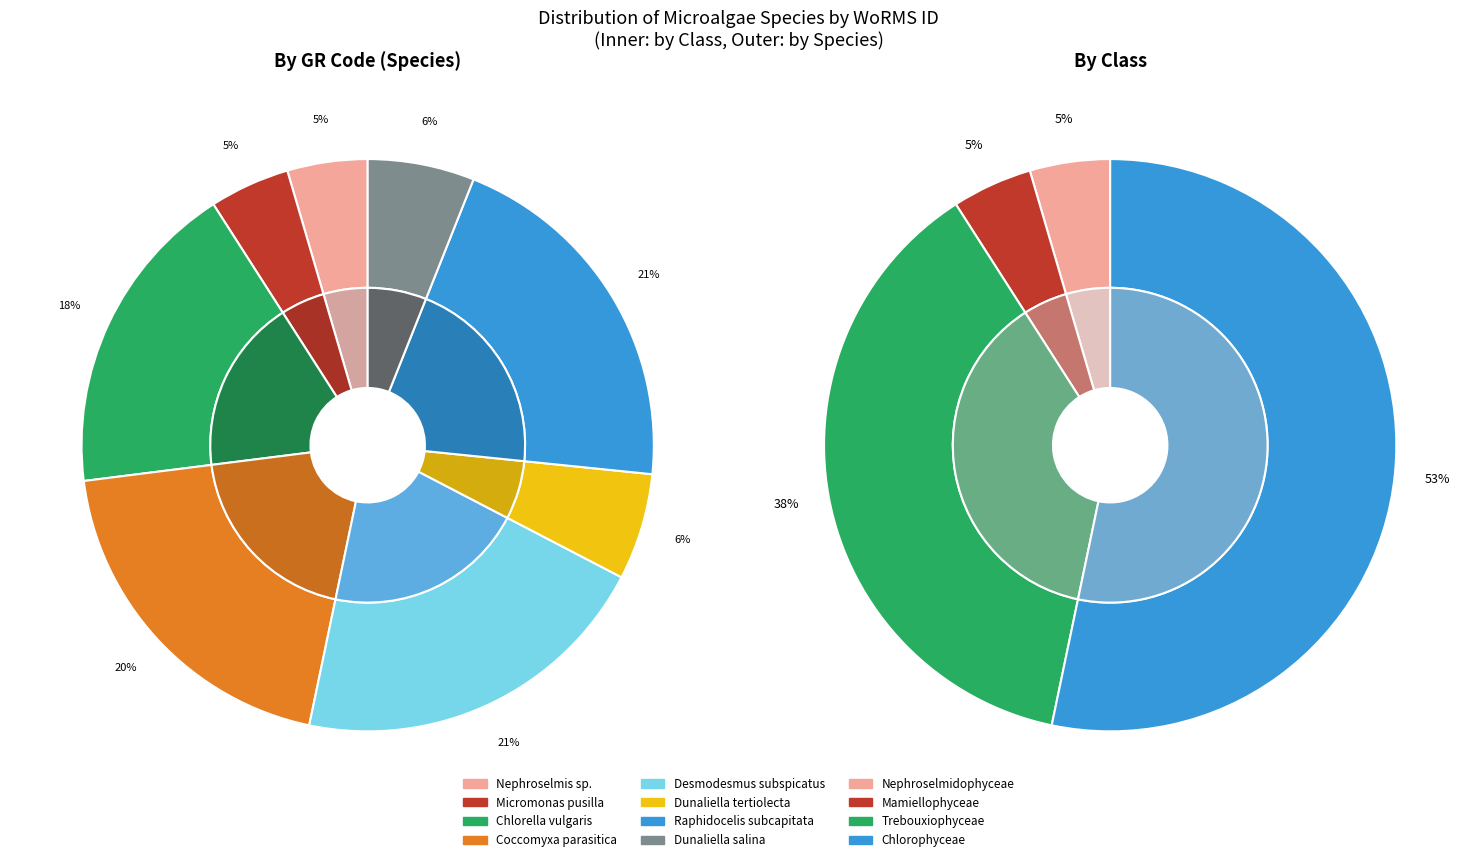

What is the largest slice in the pie chart?

Desmodesmus subspicatus